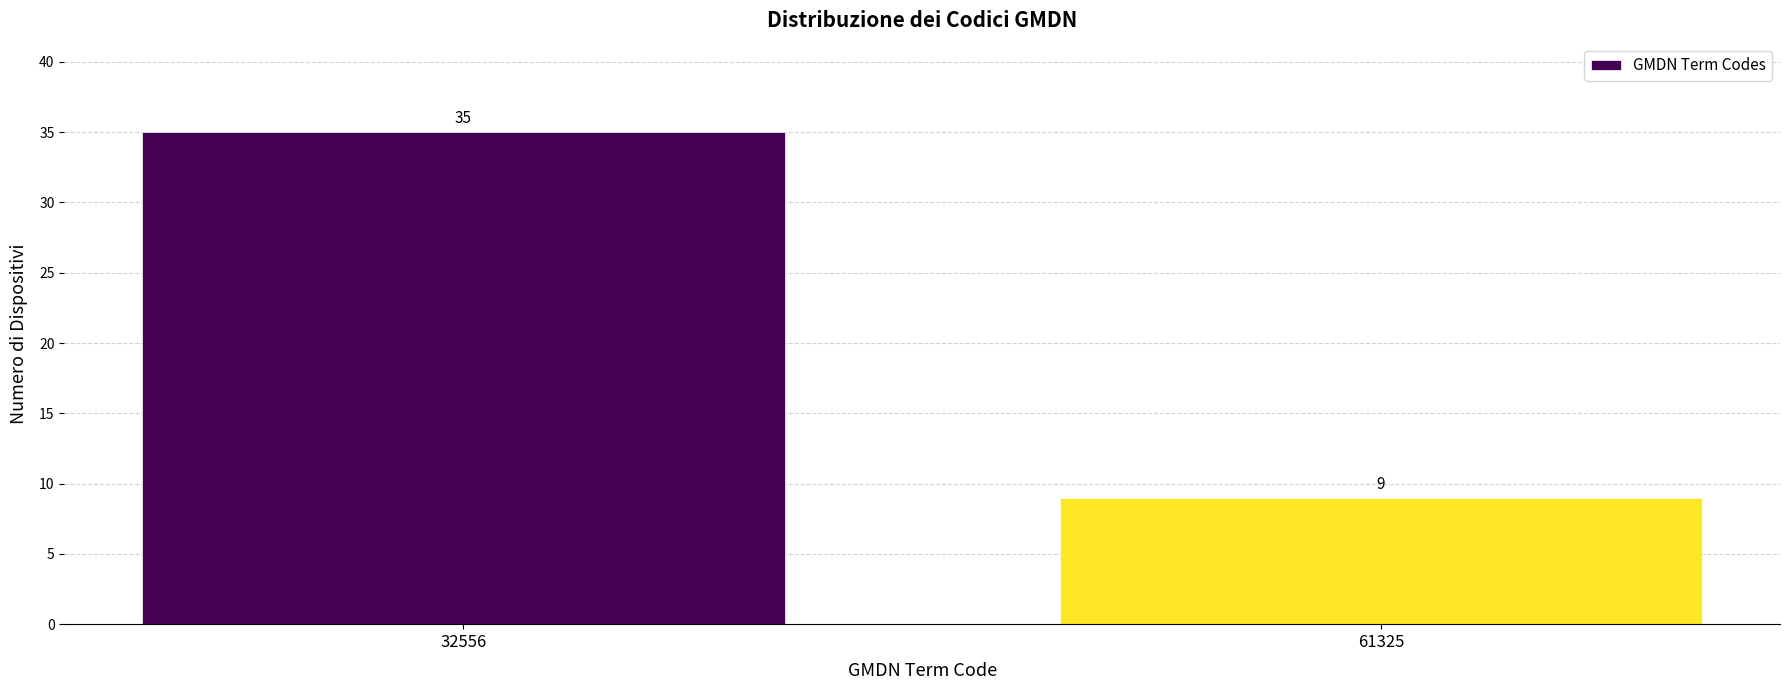

Reading left to right, what are all the values shown in this chart?

32556=35	61325=9